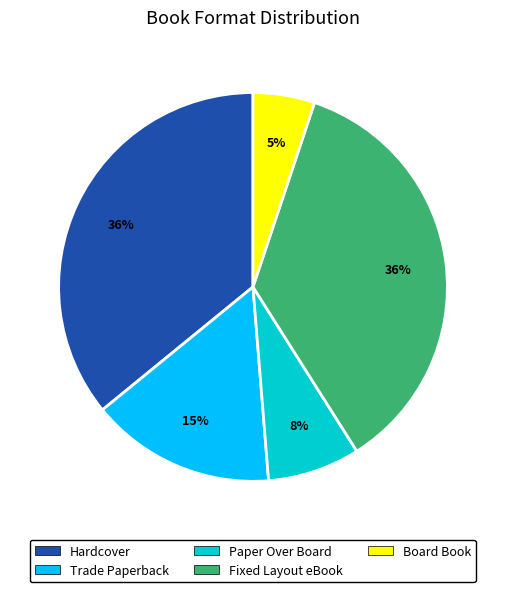

To the nearest percent, what is the difference between the largest and smallest slice percentages?

31%